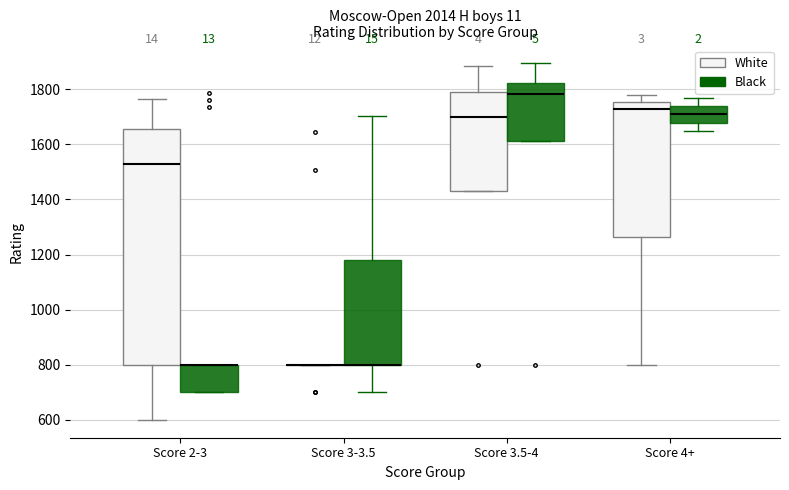

Which box is the tallest, from its lower edge to its upper edge?

Score 2-3 (White)